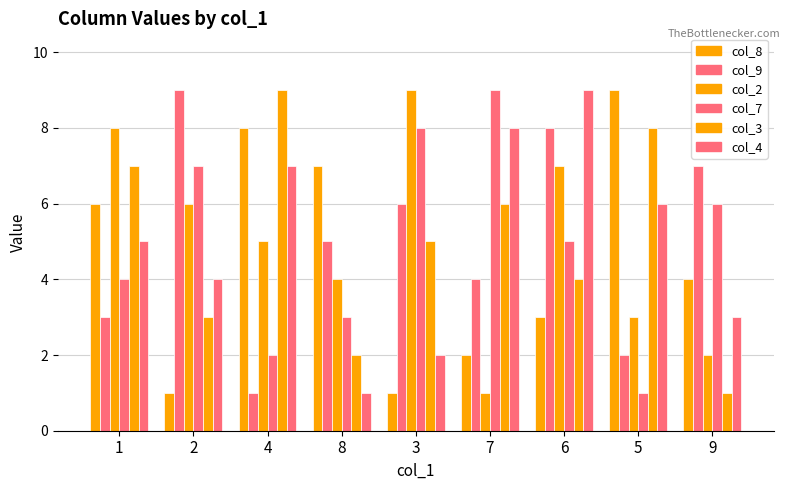

What is the label of the 3rd bar from the left?

4